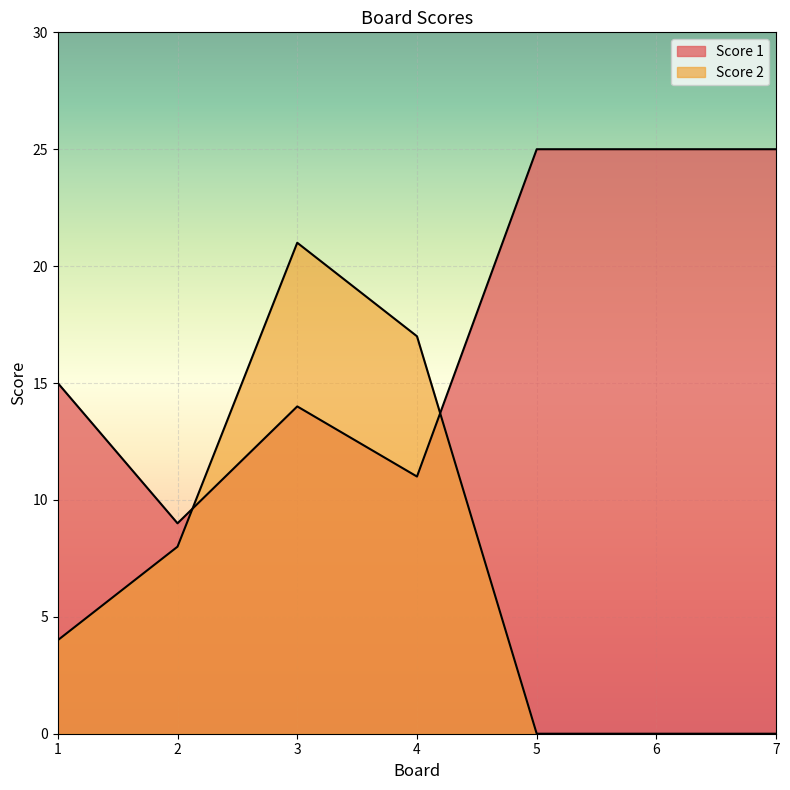

After their last crossing, which series has the higher values: Score 2 or Score 1?

Score 1